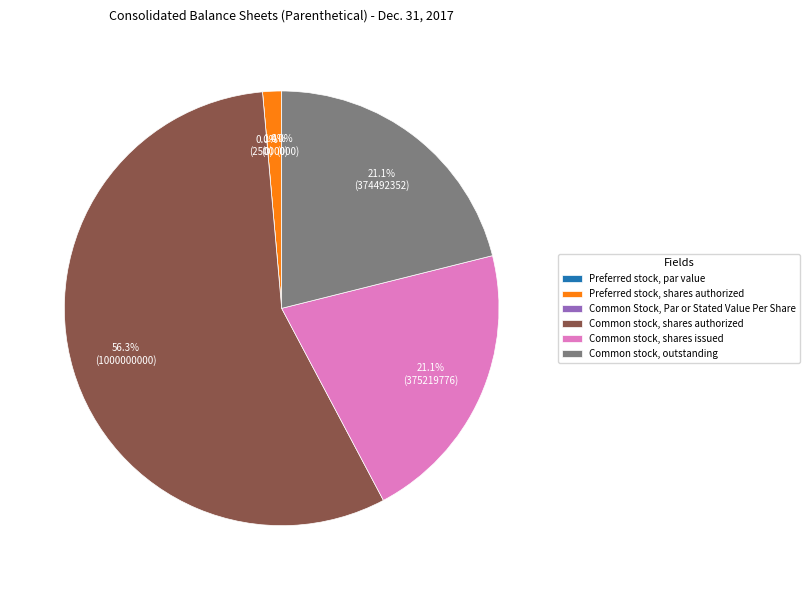

Is the sum of Common stock, shares issued and Preferred stock, par value greater than half?

No